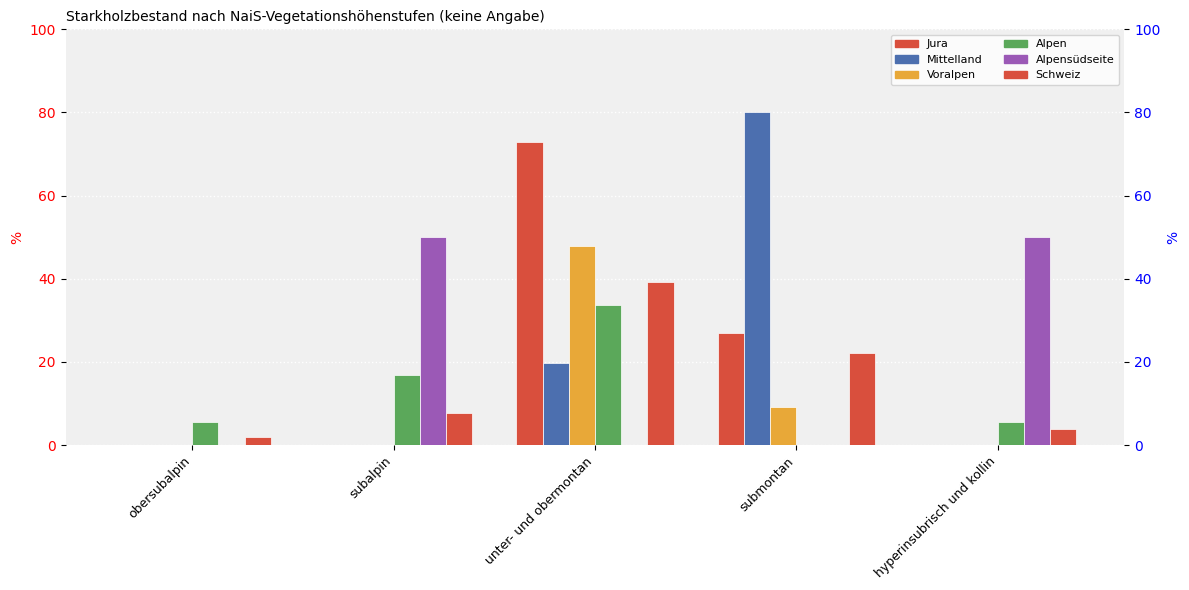

The value of Voralpen at hyperinsubrisch und kollin is 15.9. True or false?

False